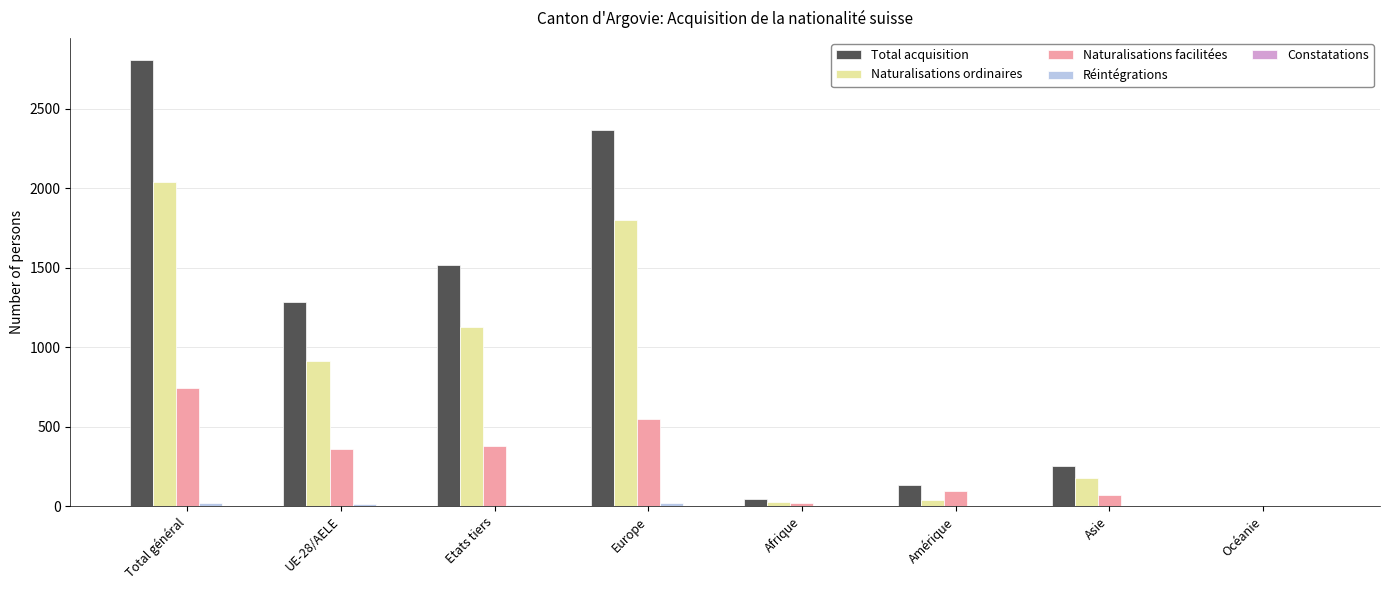

The value of Total acquisition at Asie is 250. True or false?

True